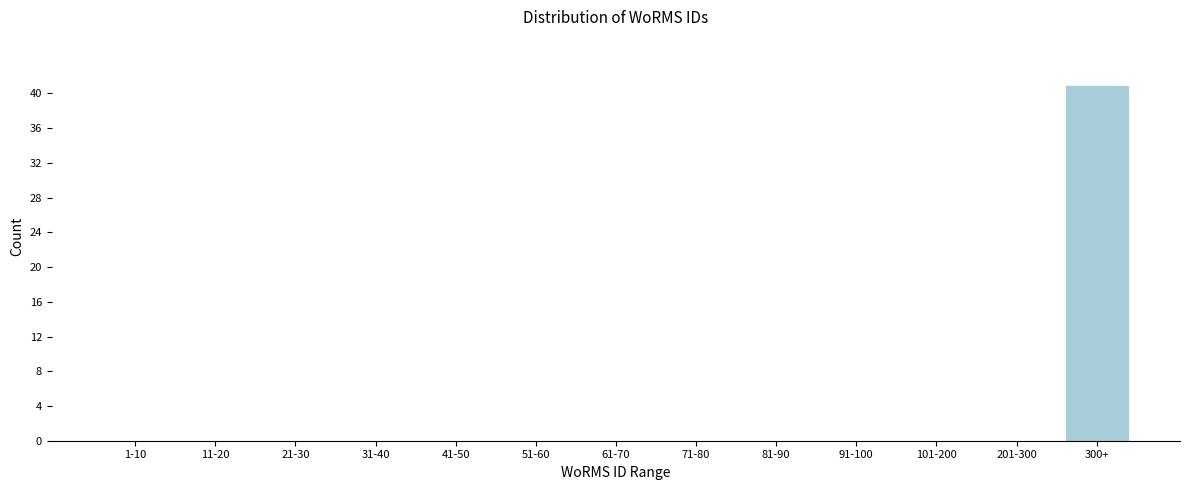

Reading left to right, list all the values displayed in this chart.

1-10=0	11-20=0	21-30=0	31-40=0	41-50=0	51-60=0	61-70=0	71-80=0	81-90=0	91-100=0	101-200=0	201-300=0	300+=41